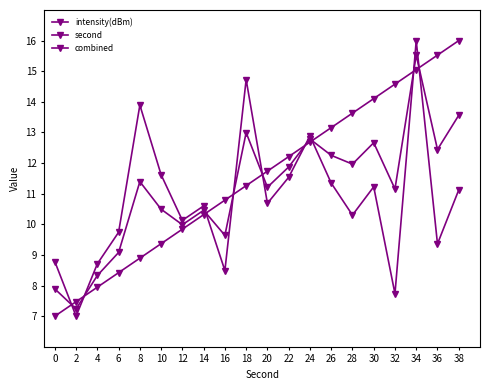

At which label is second closest to 11?

16